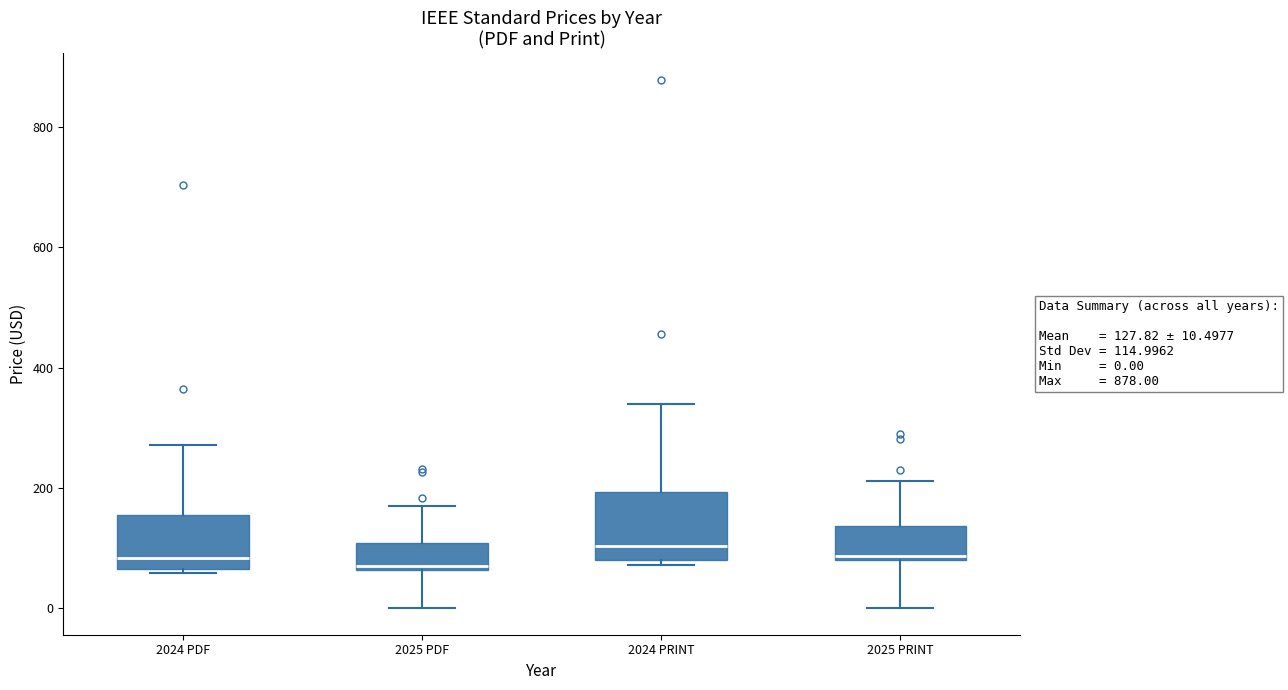

Which box is the tallest, from its lower edge to its upper edge?

2024 PRINT